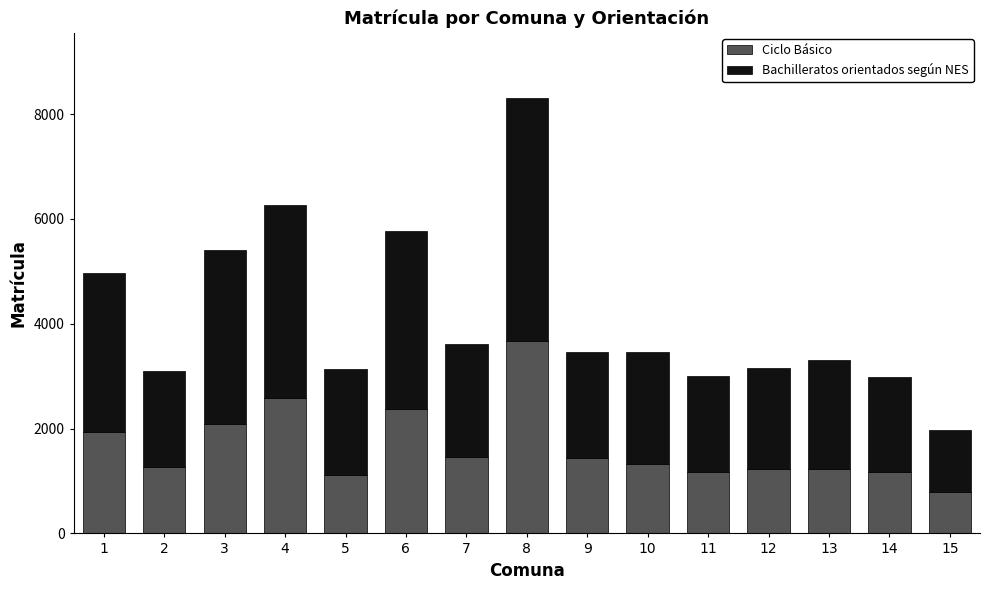

The value of Ciclo Básico at 13 is 1222. True or false?

True